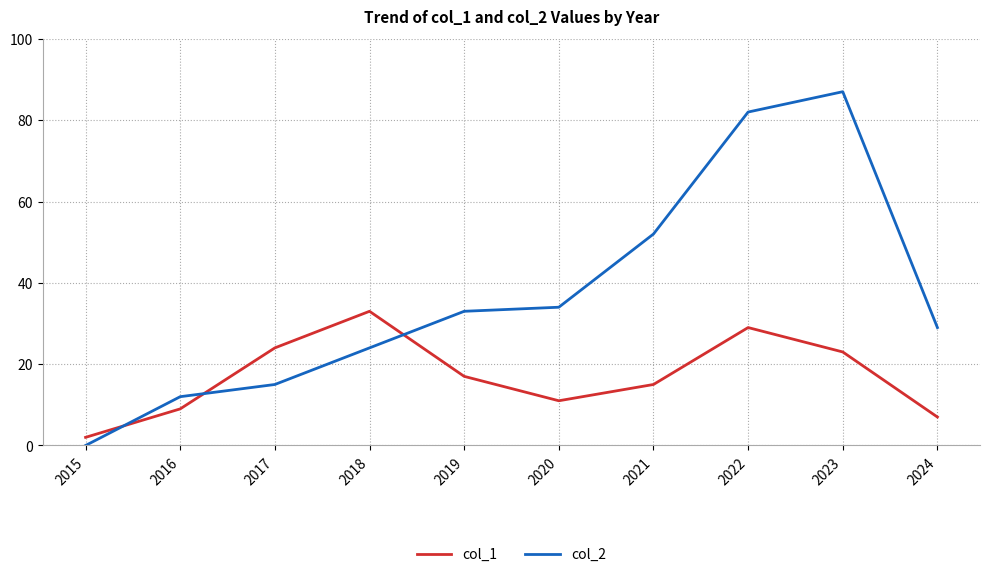

How many lines are shown in the chart?

2